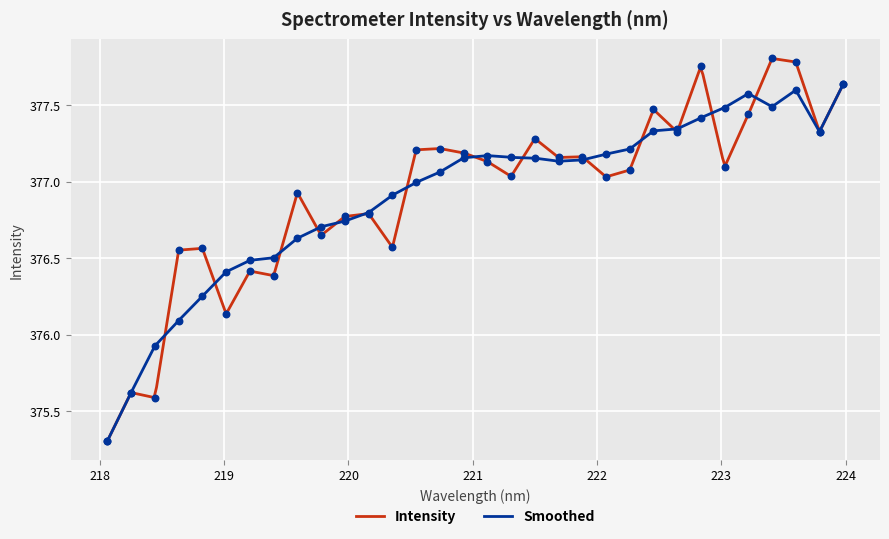

What is the change in value from 223.2172 to 223.9802?

+0.2